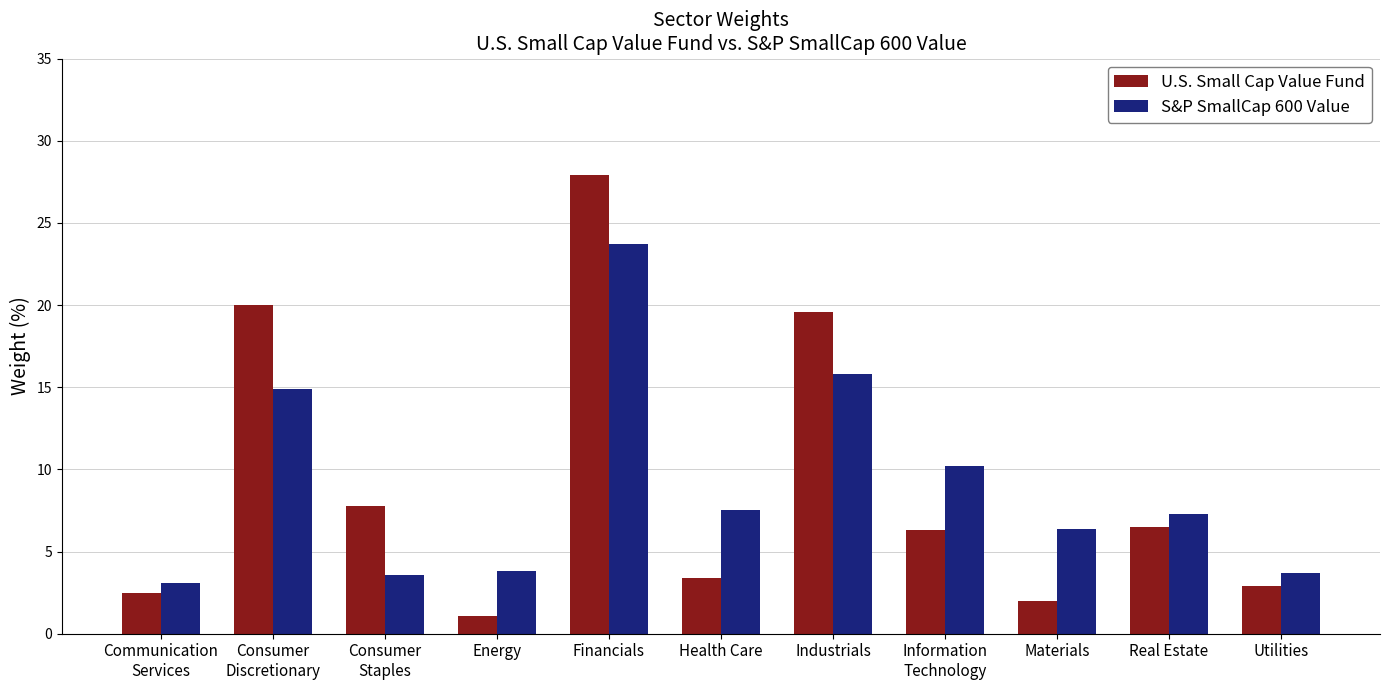

The U.S. Small Cap Value Fund series shows 7.8 at Consumer
Staples. True or false?

True